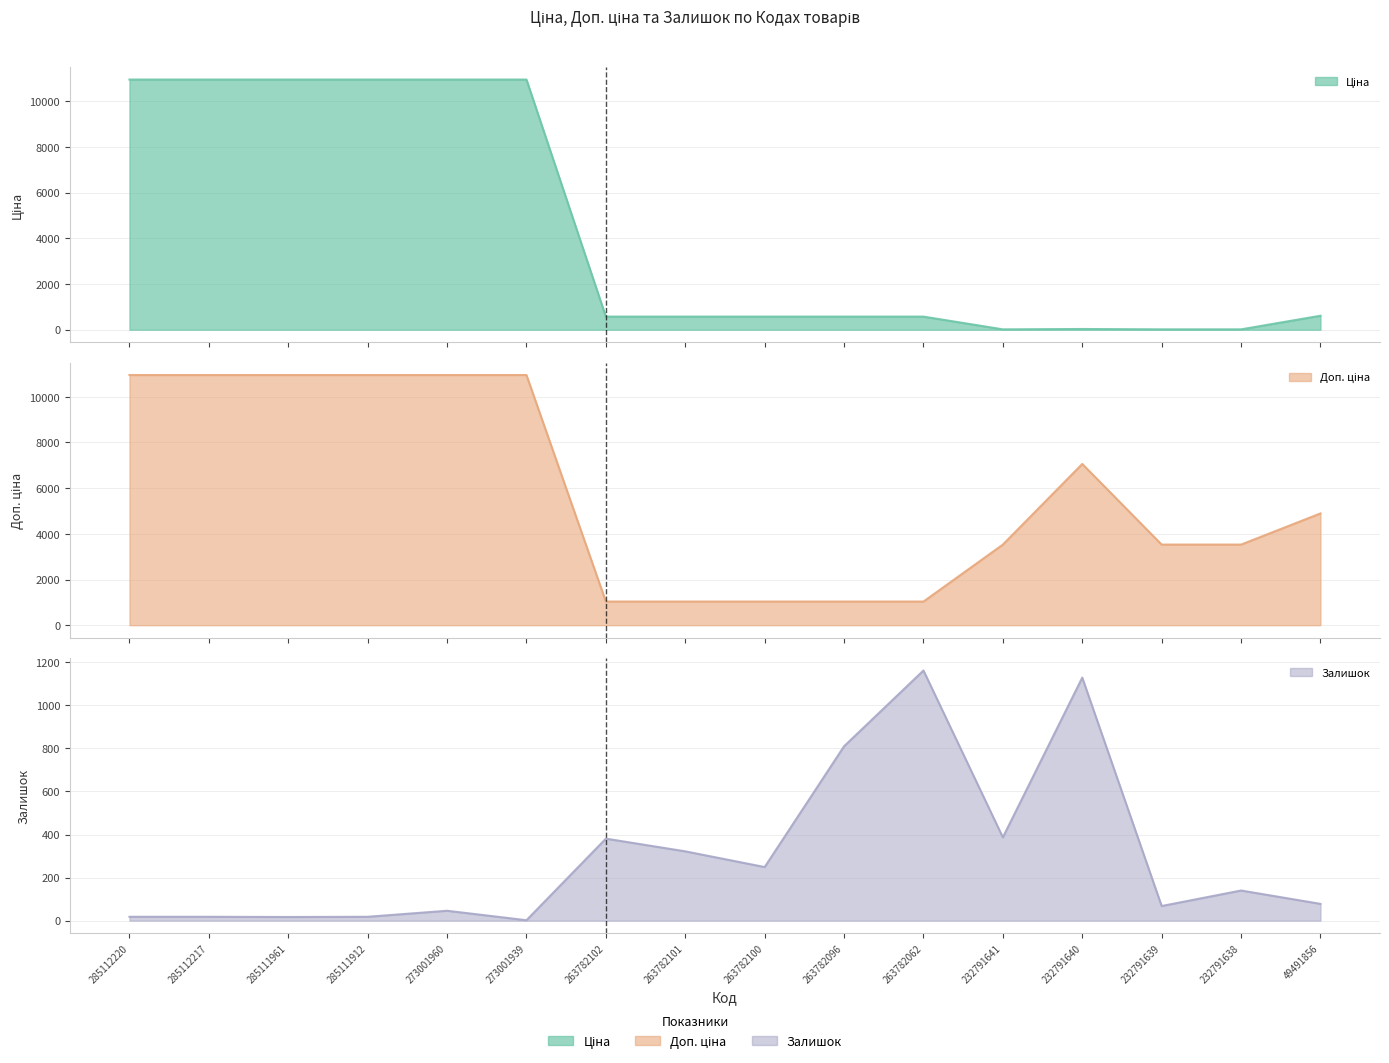

At which category is the sum across all series the highest?

273001960